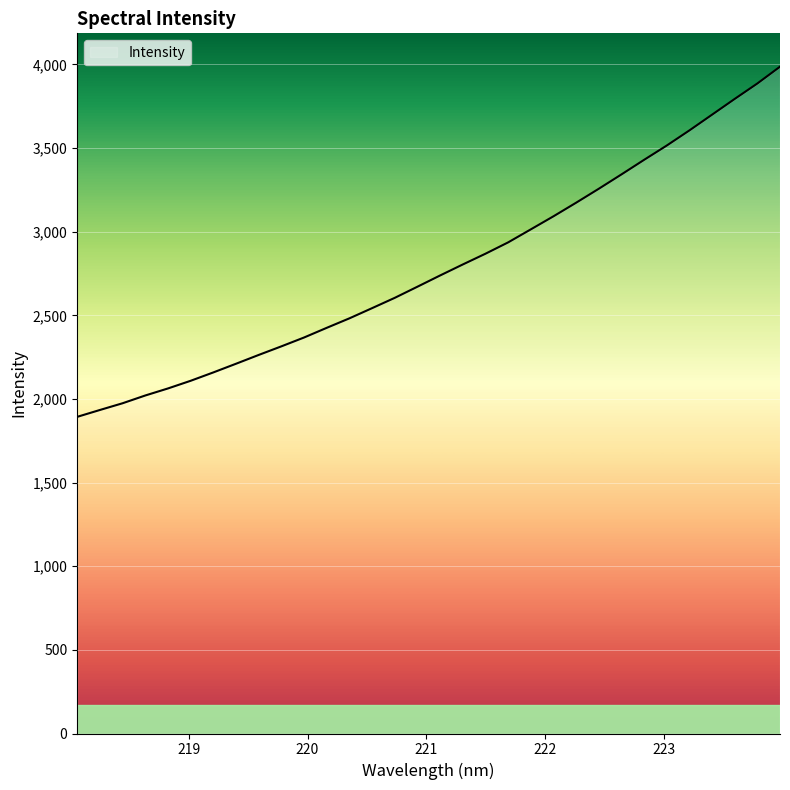

What is the smallest value displayed?

1893.0